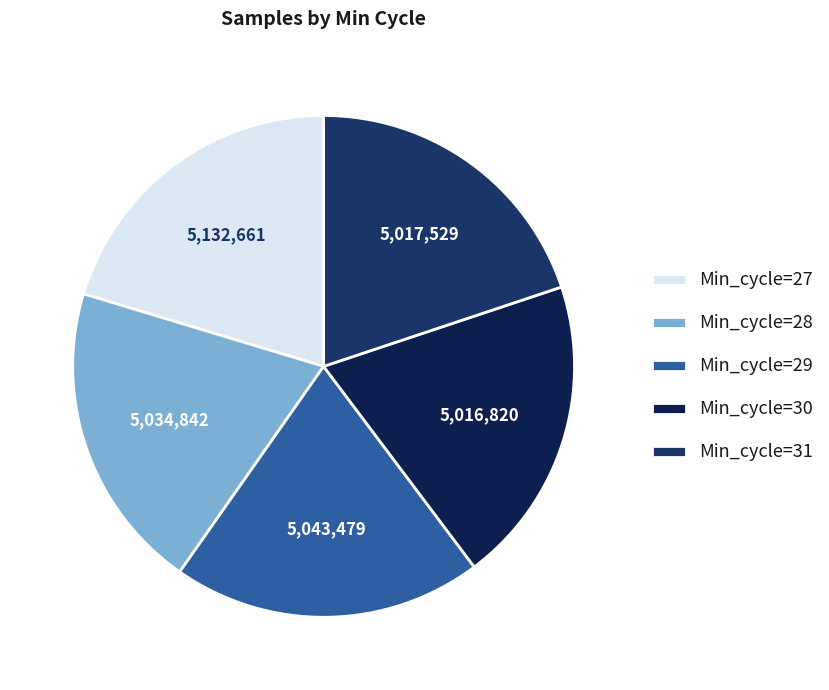

To the nearest percent, what portion does Min_cycle=30 represent?

20%